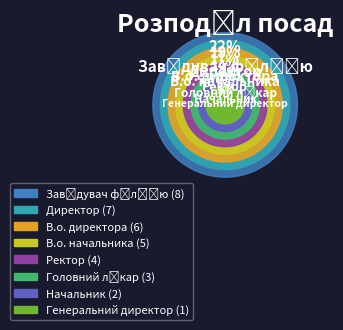

Does Начальник account for over 50% of the chart?

No